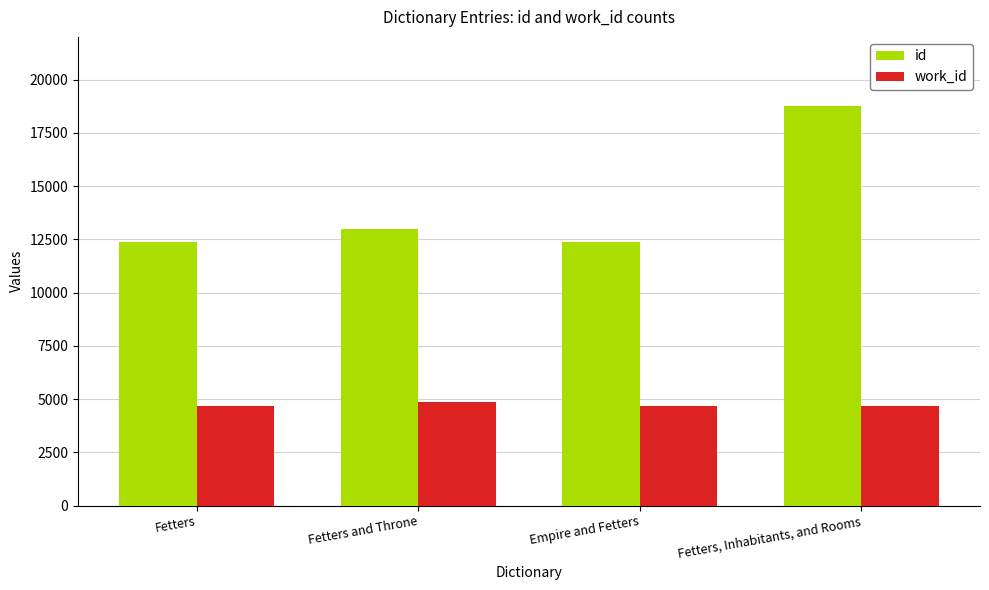

List the series in order of their peak value, highest first.

id, work_id